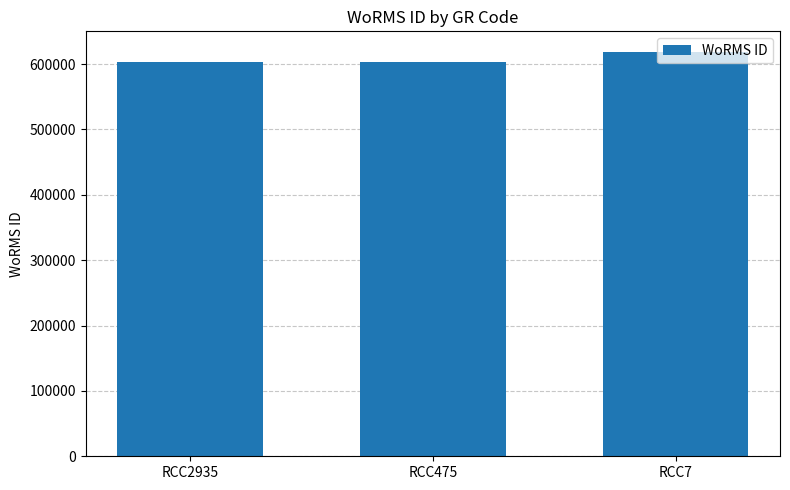

What is the value of the 3rd bar from the left?

619172